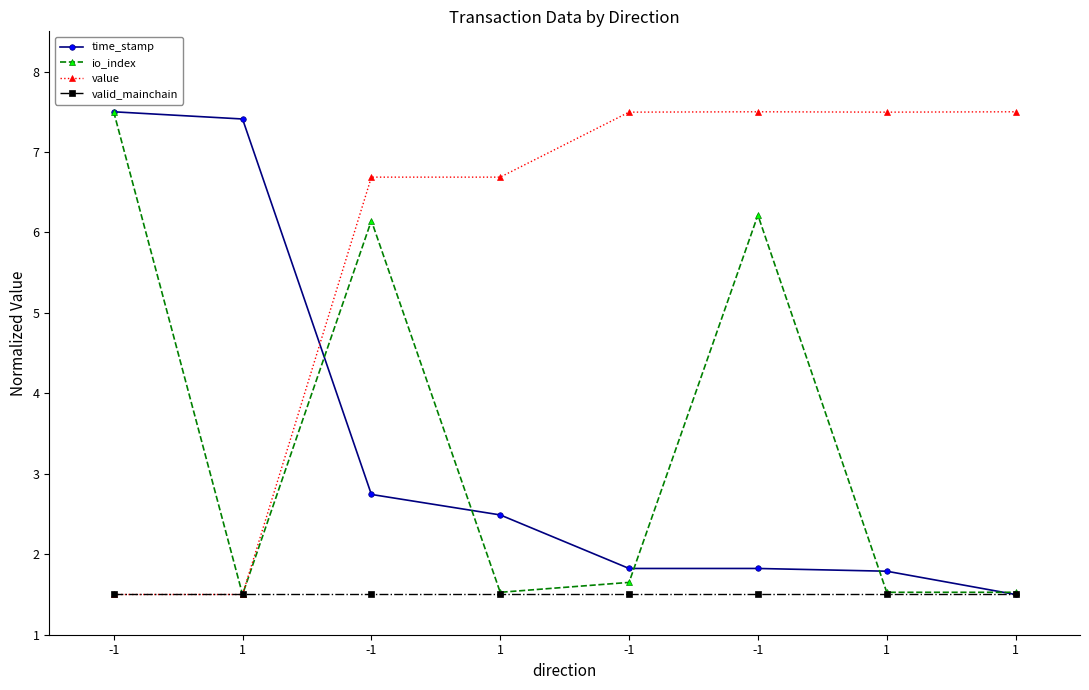

How many values in the time_stamp series are below 2?

4